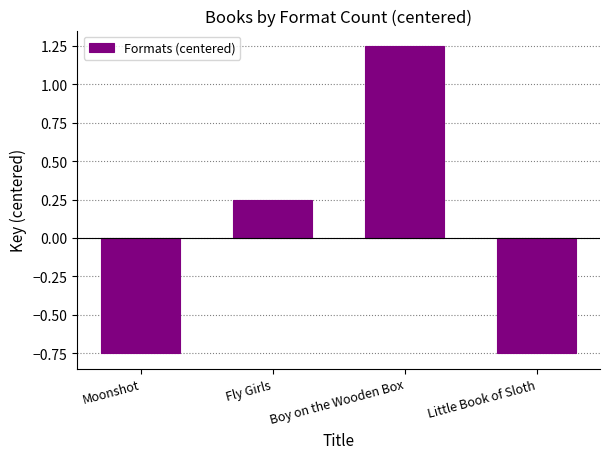

The value at Boy on the Wooden Box is 0.3. True or false?

False